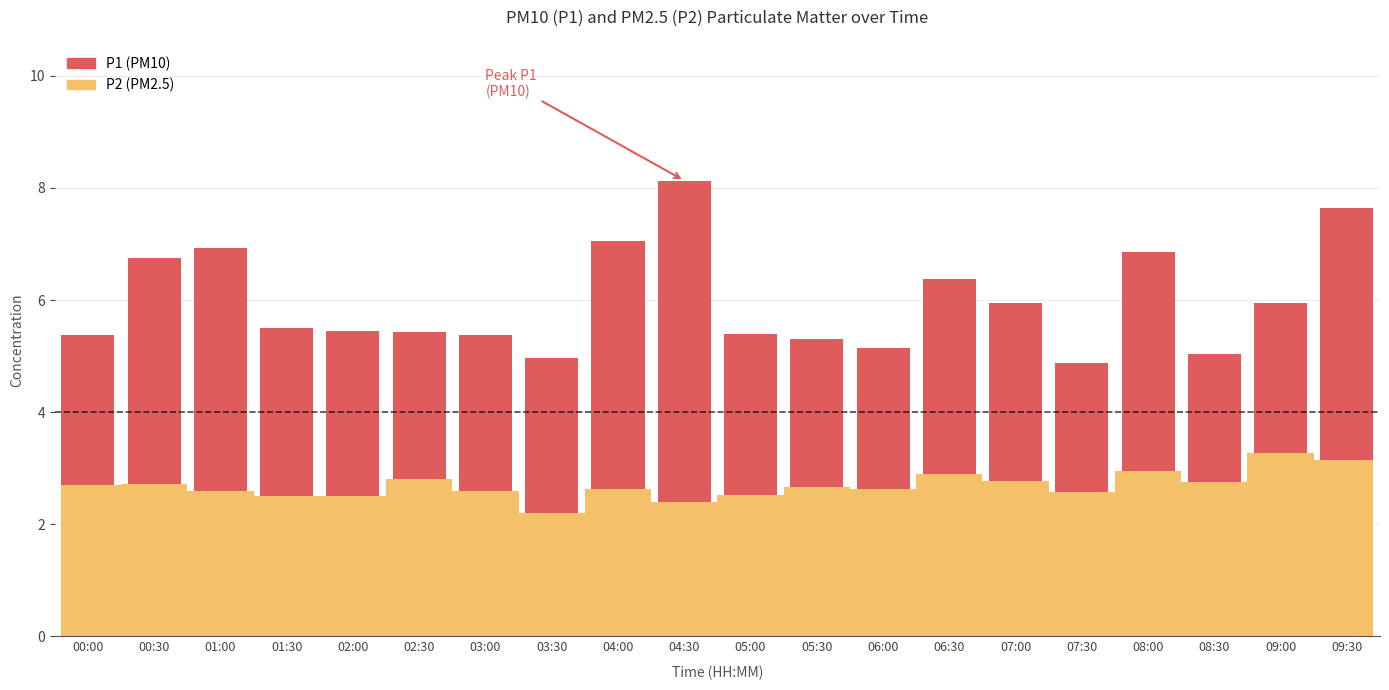

What is the total value across all series at 06:30?

6.4